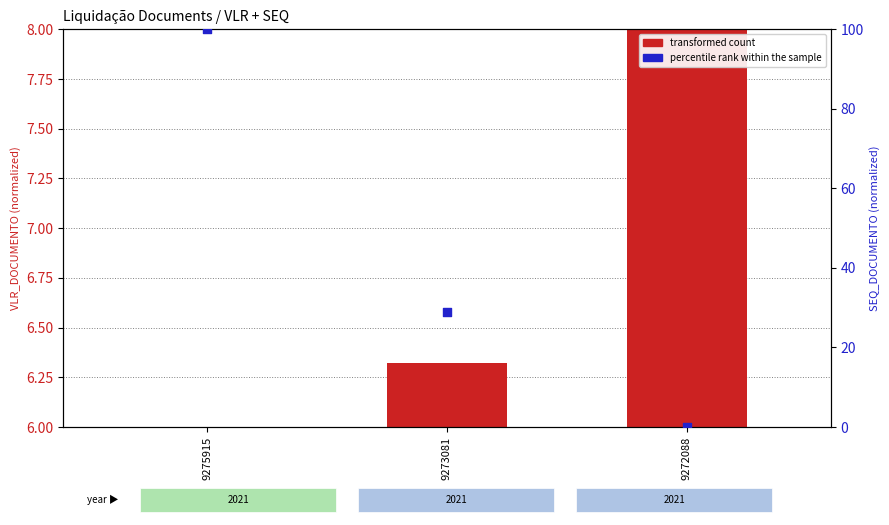

Which series reaches the minimum Y coordinate?

percentile rank within the sample